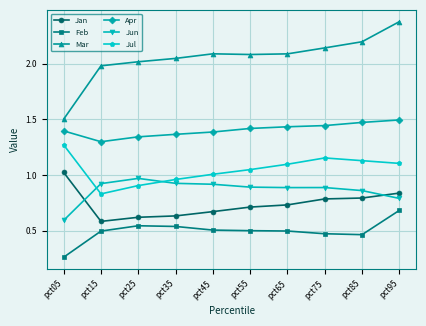

True or false: Jul has more than 2 points higher than both neighbors.

False